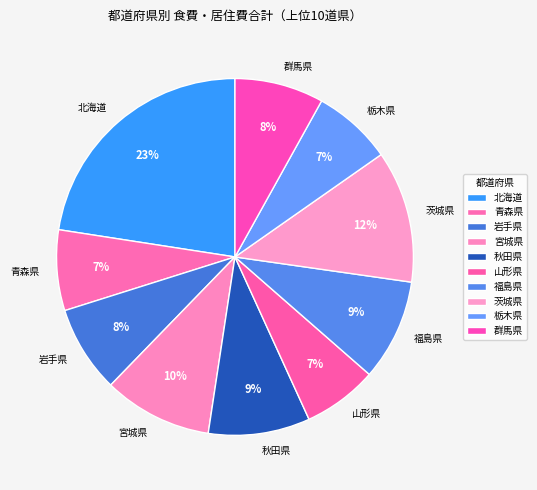

To the nearest percent, what is the average slice percentage?

10%